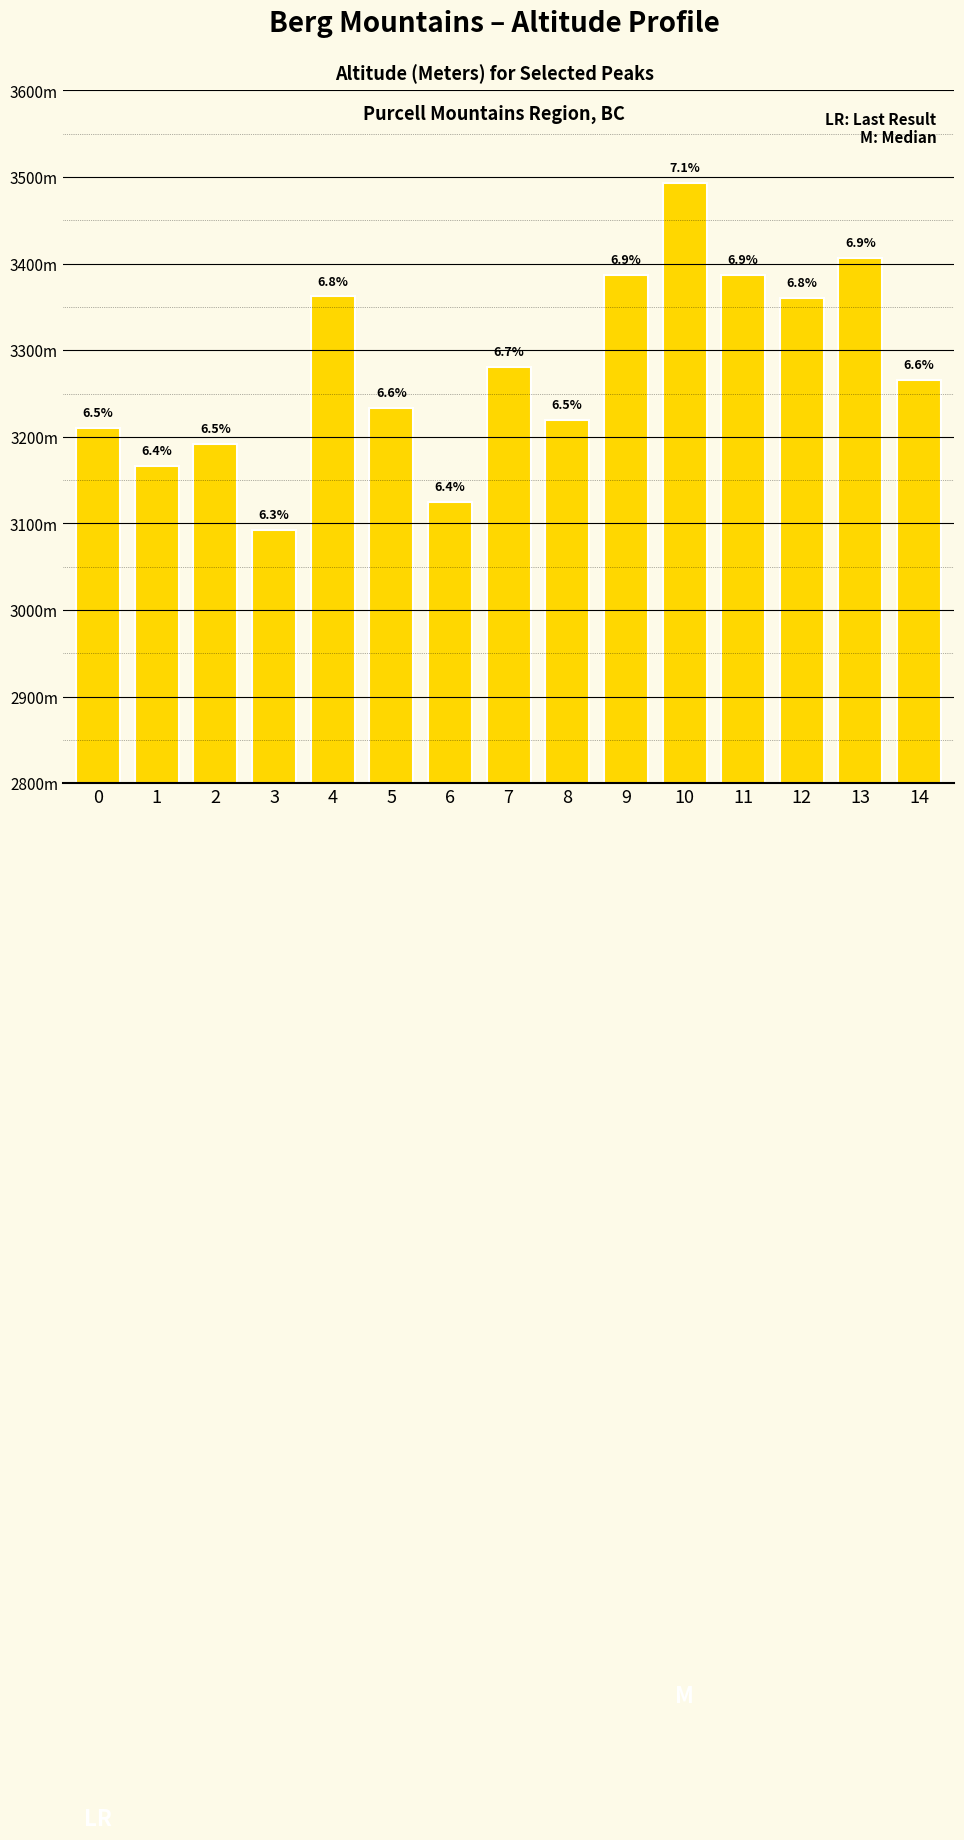

Are the bars horizontal?

No